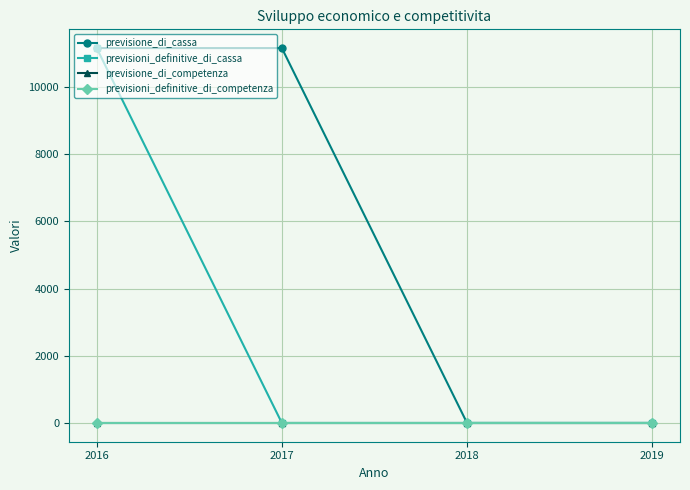

List the labels in order of previsioni_definitive_di_cassa value, smallest first.

2017, 2018, 2019, 2016